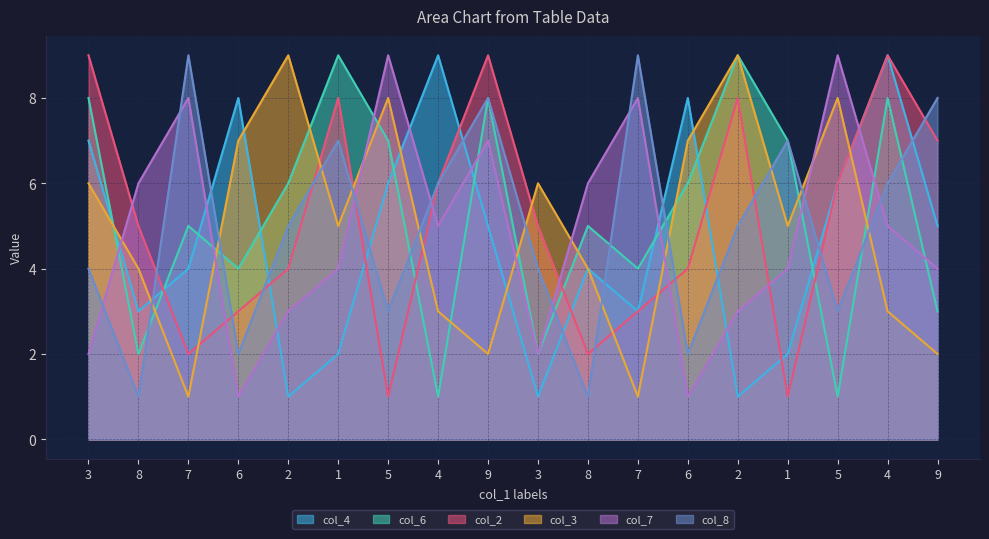

Reading left to right, what are all the values shown in this chart?

col_4: 3=7	8=3	7=4	6=8	2=1	1=2	5=6	4=9	9=5	3=1	8=4	7=3	6=8	2=1	1=2	5=6	4=9	9=5
col_6: 3=8	8=2	7=5	6=4	2=6	1=9	5=7	4=1	9=8	3=2	8=5	7=4	6=6	2=9	1=7	5=1	4=8	9=3
col_2: 3=9	8=5	7=2	6=3	2=4	1=8	5=1	4=6	9=9	3=5	8=2	7=3	6=4	2=8	1=1	5=6	4=9	9=7
col_3: 3=6	8=4	7=1	6=7	2=9	1=5	5=8	4=3	9=2	3=6	8=4	7=1	6=7	2=9	1=5	5=8	4=3	9=2
col_7: 3=2	8=6	7=8	6=1	2=3	1=4	5=9	4=5	9=7	3=2	8=6	7=8	6=1	2=3	1=4	5=9	4=5	9=4
col_8: 3=4	8=1	7=9	6=2	2=5	1=7	5=3	4=6	9=8	3=4	8=1	7=9	6=2	2=5	1=7	5=3	4=6	9=8